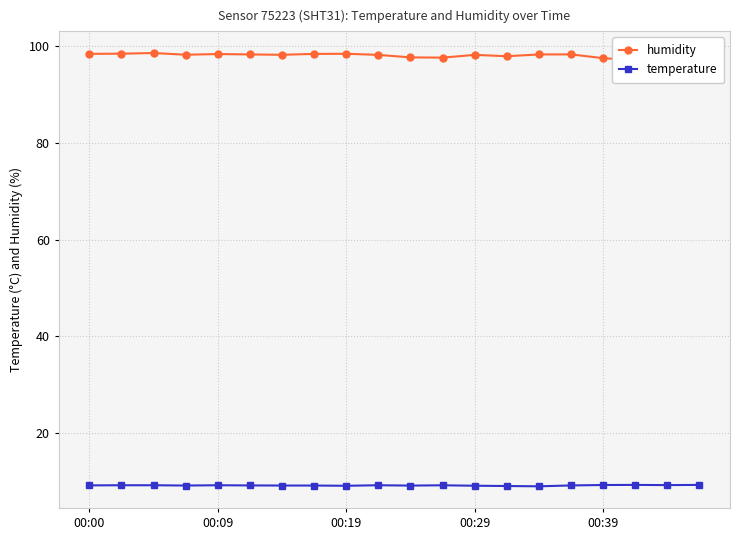

What is the smallest value displayed?

8.9